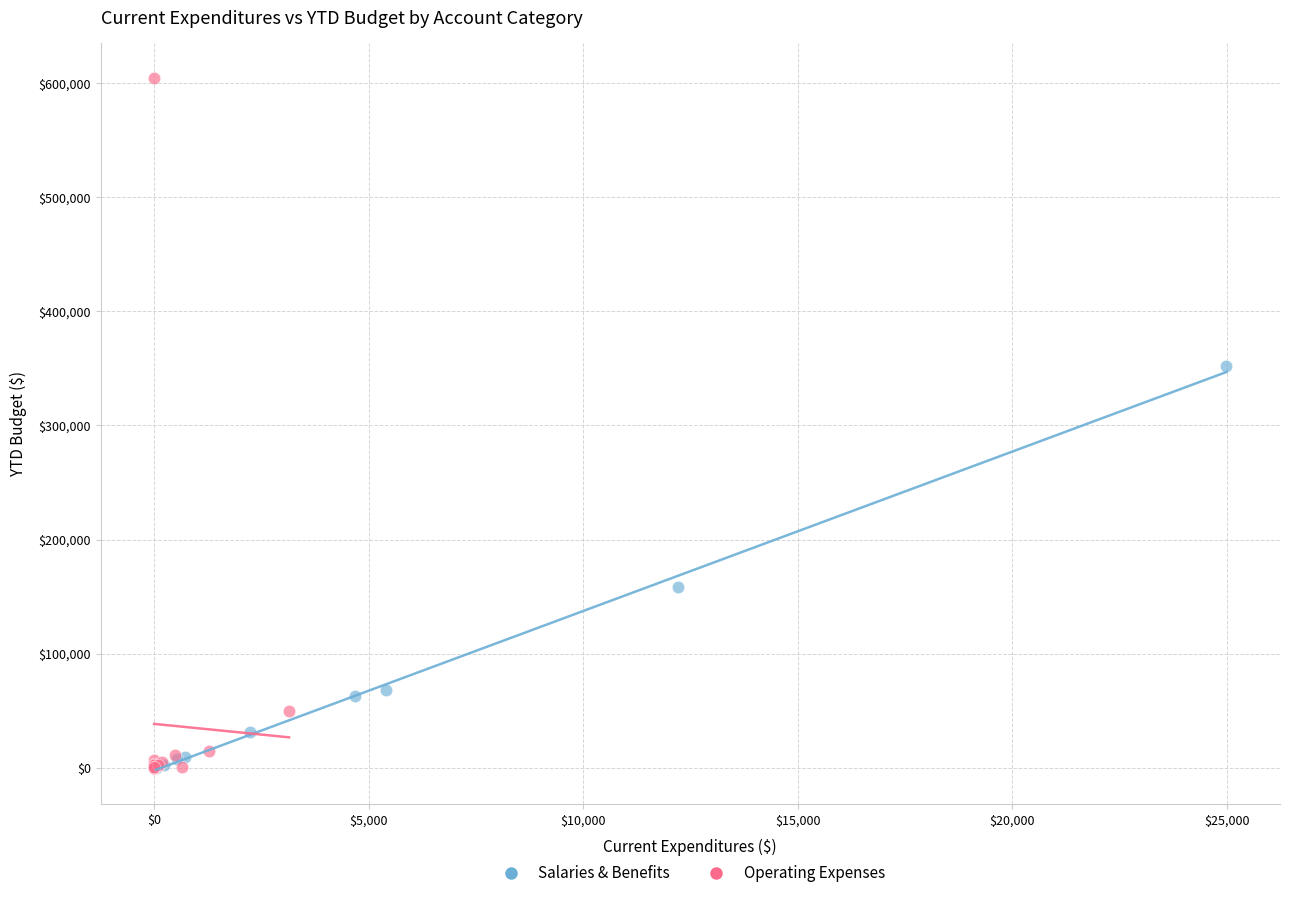

Which series has the widest spread of Y values?

Operating Expenses